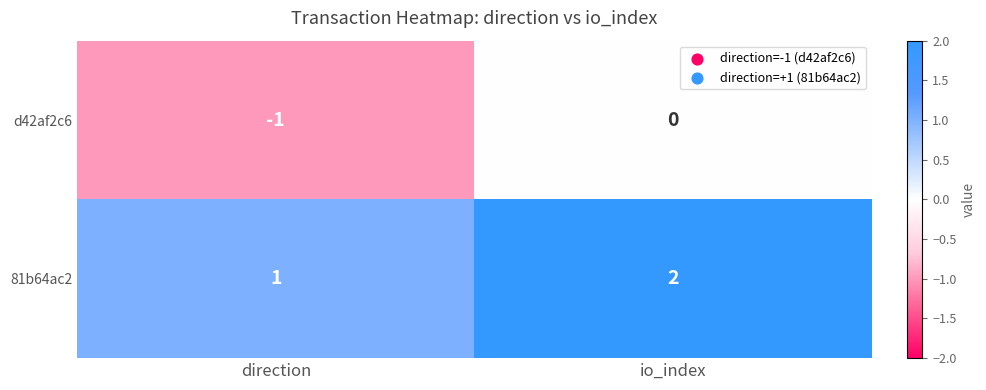

Reading left to right, transcribe all the data shown in this chart.

d42af2c6: -1	0
81b64ac2: 1	2